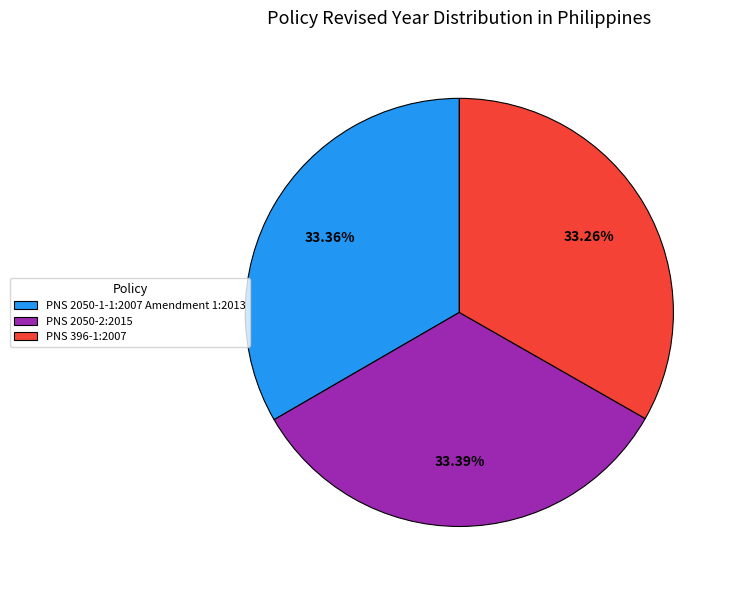

What percentage is the PNS 2050-2:2015 slice, to the nearest percent?

33%